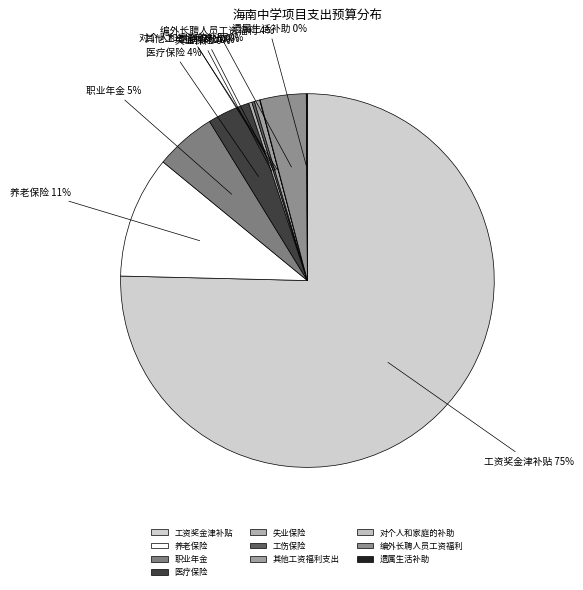

Which slice is the largest?

工资奖金津补贴